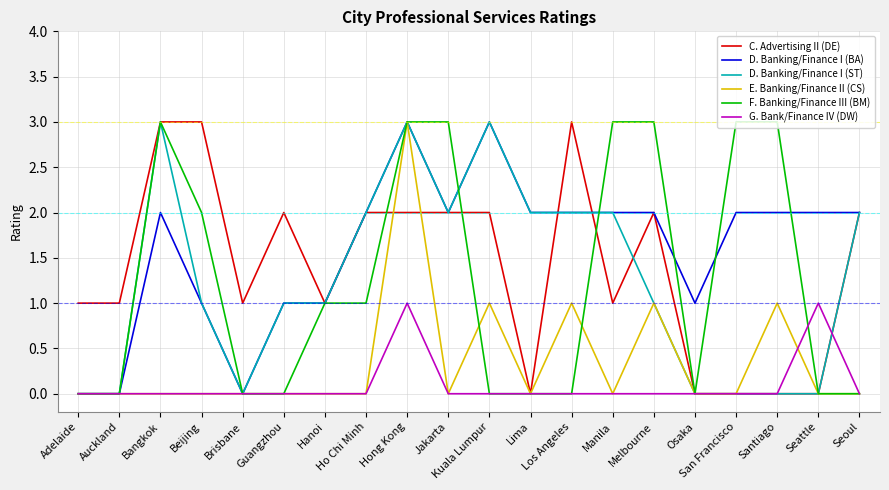

Which series has the largest total across all categories?

D. Banking/Finance I (BA)